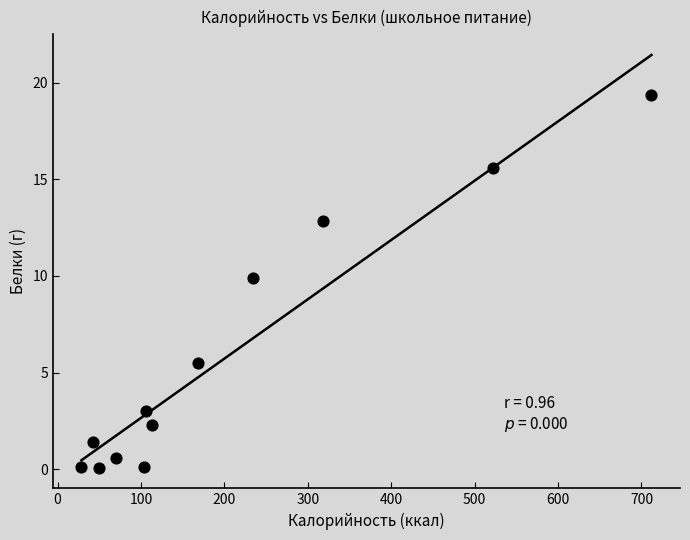

What is the range of X values (max minus min)?

683.4